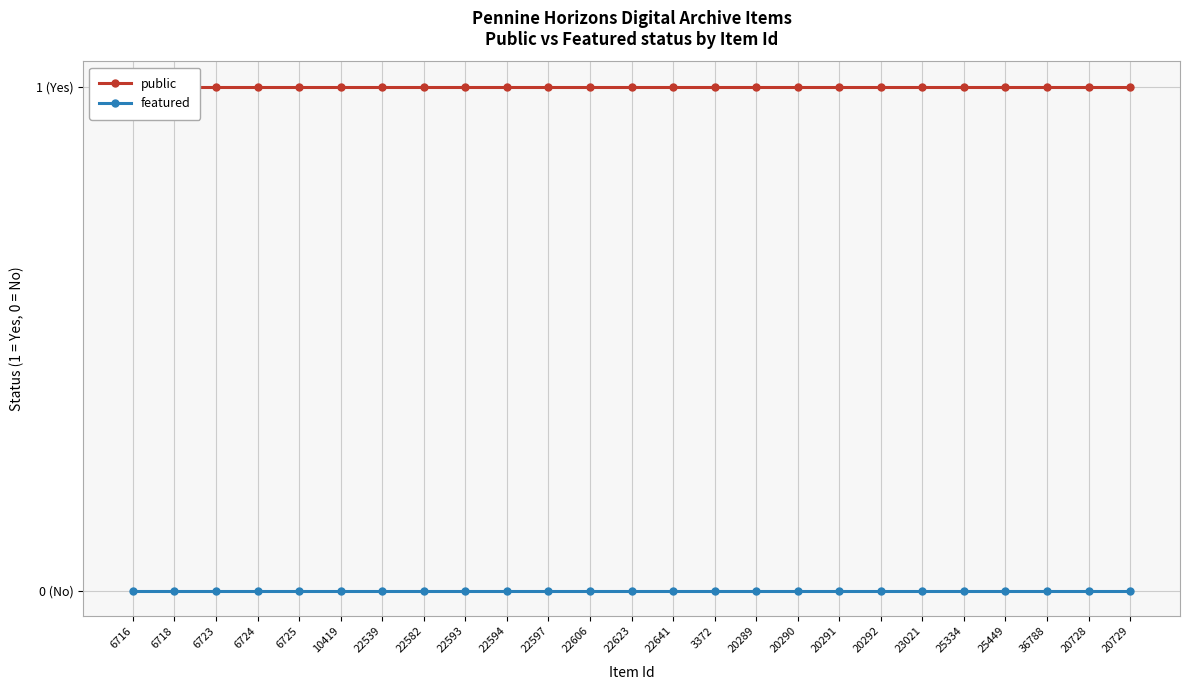

Count the number of categories in the chart.

25